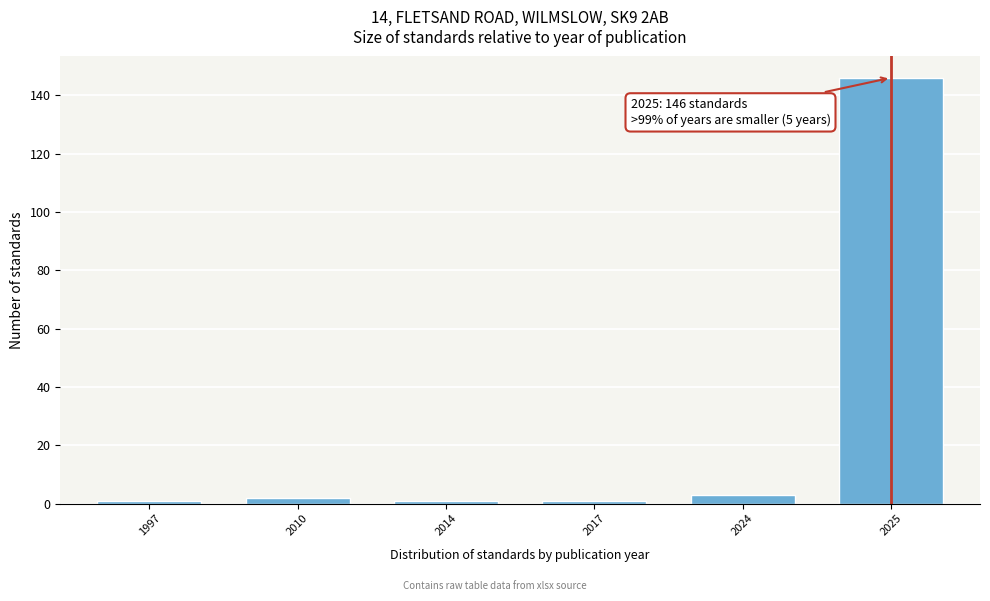

Reading left to right, list all the values displayed in this chart.

1	2	1	1	3	146